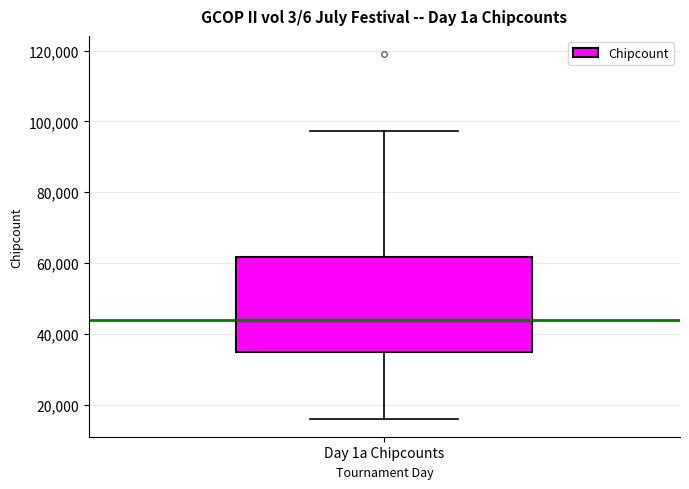

Read this box plot against the y-axis: the position of the median line, the range covered by the box, and the ends of both whiskers. The values are not printed on the chart, so give them approximately, as read against the axis.

median 44000, box 34000 to 62000, whiskers 16000 to 98000